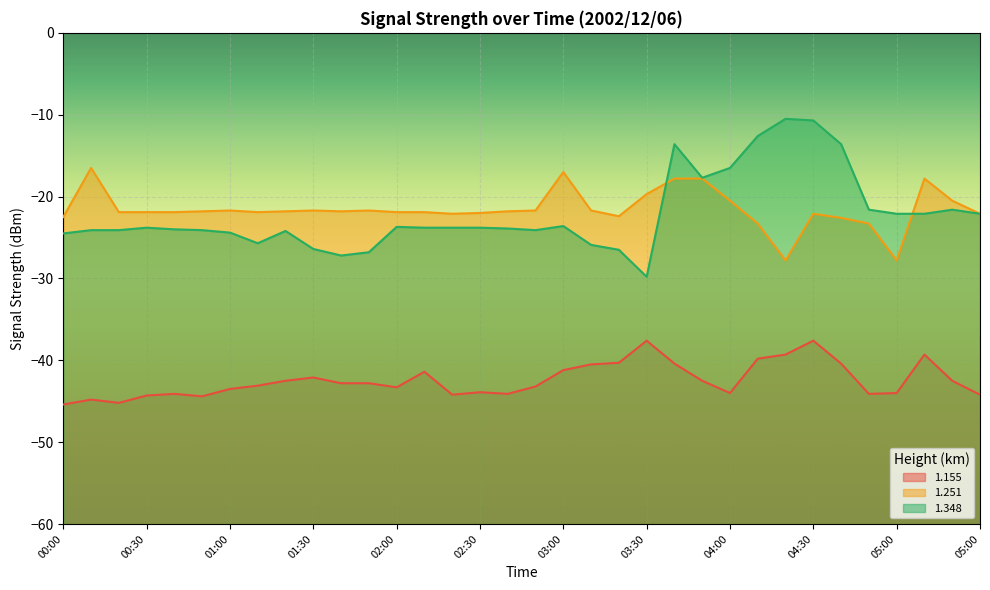

Which series has the largest total across all categories?

1.251